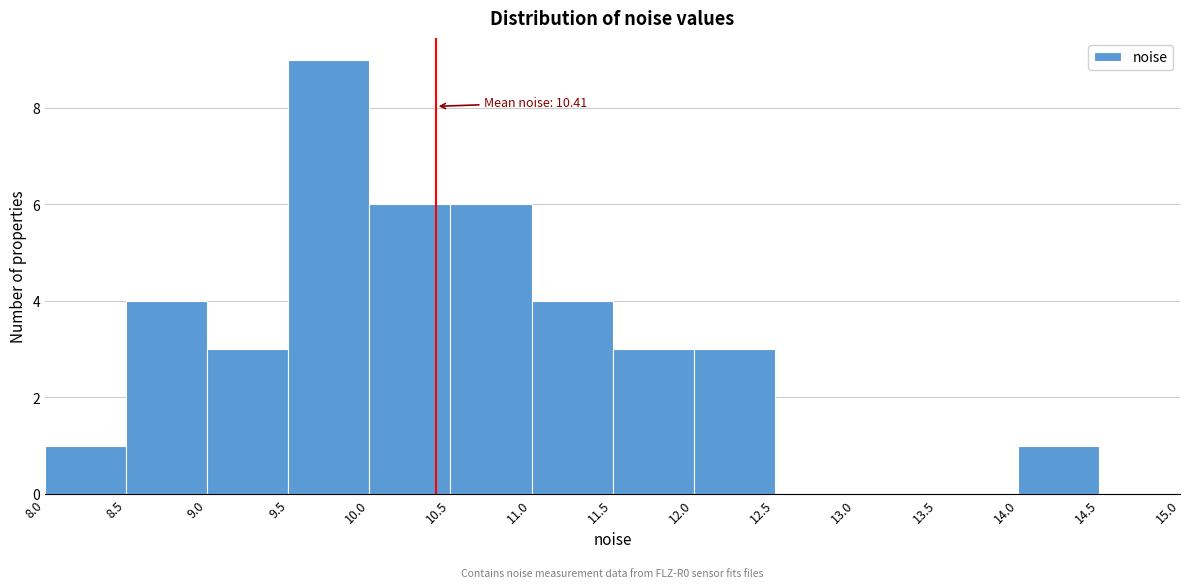

Over which range of the x-axis is the bar tallest?

9.5 to 10.0